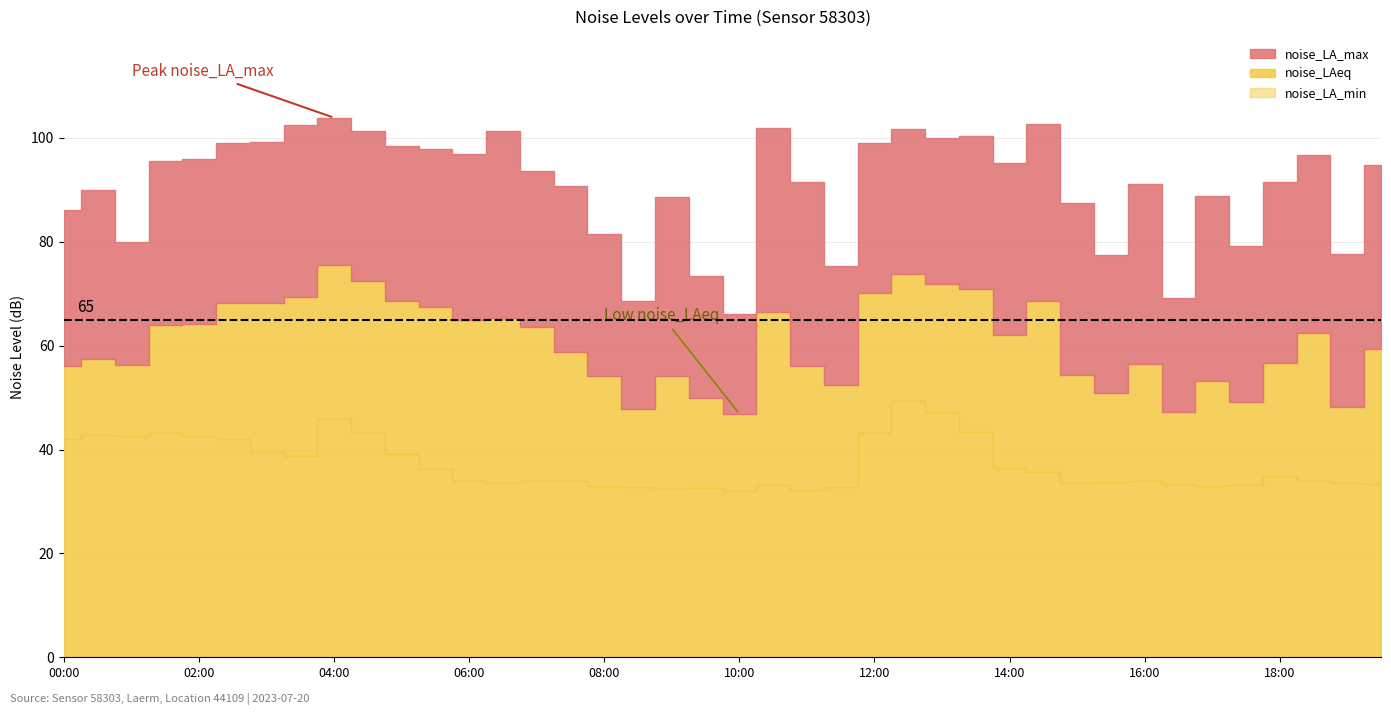

Count the number of data series in this chart.

3